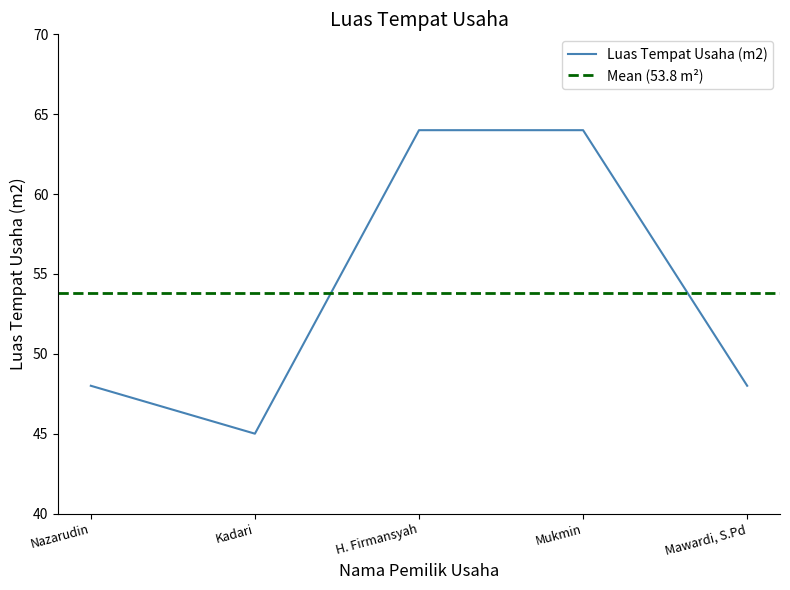

What value does the data have at Nazarudin, to the nearest 5?

50